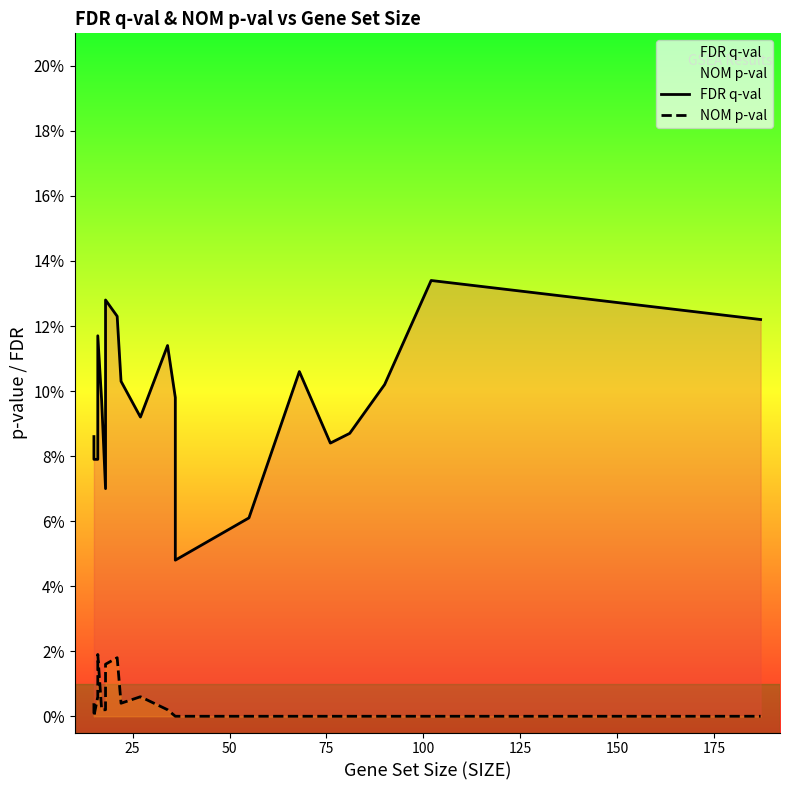

Reading left to right, transcribe all the data shown in this chart.

FDR q-val: 0.1	0.1	0.1	0.1	0.1	0.1	0.1	0.1	0.1	0.1	0.1	0.1	0.0	0.1	0.1	0.1	0.1	0.1	0.1	0.1
NOM p-val: 0.0	0.0	0.0	0.0	0.0	0.0	0.0	0.0	0.0	0.0	0.0	0.0	0.0	0.0	0.0	0.0	0.0	0.0	0.0	0.0